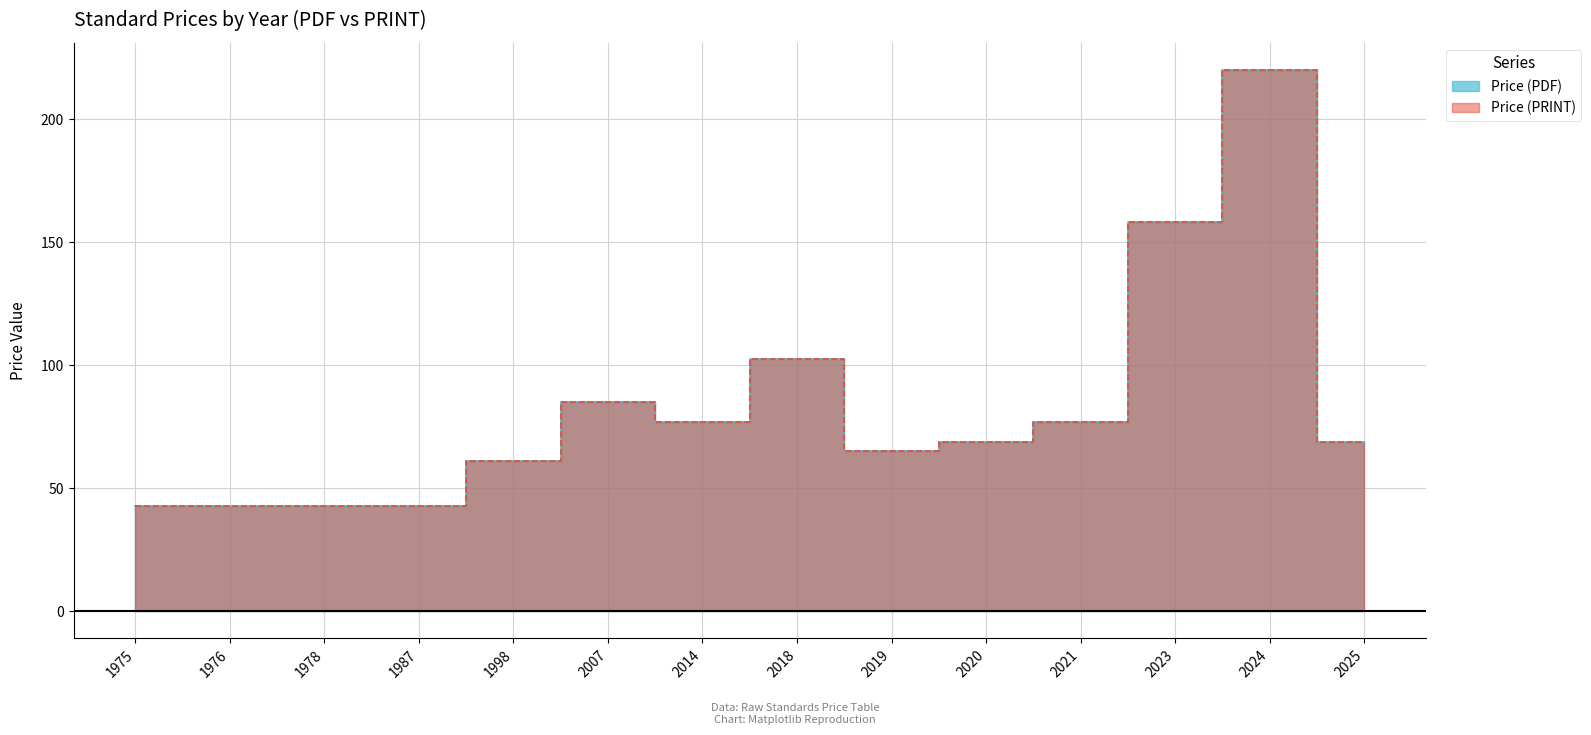

Rank the categories by Price (PDF) value from lowest to highest.

1975, 1976, 1978, 1987, 1998, 2019, 2020, 2025, 2014, 2021, 2007, 2018, 2023, 2024